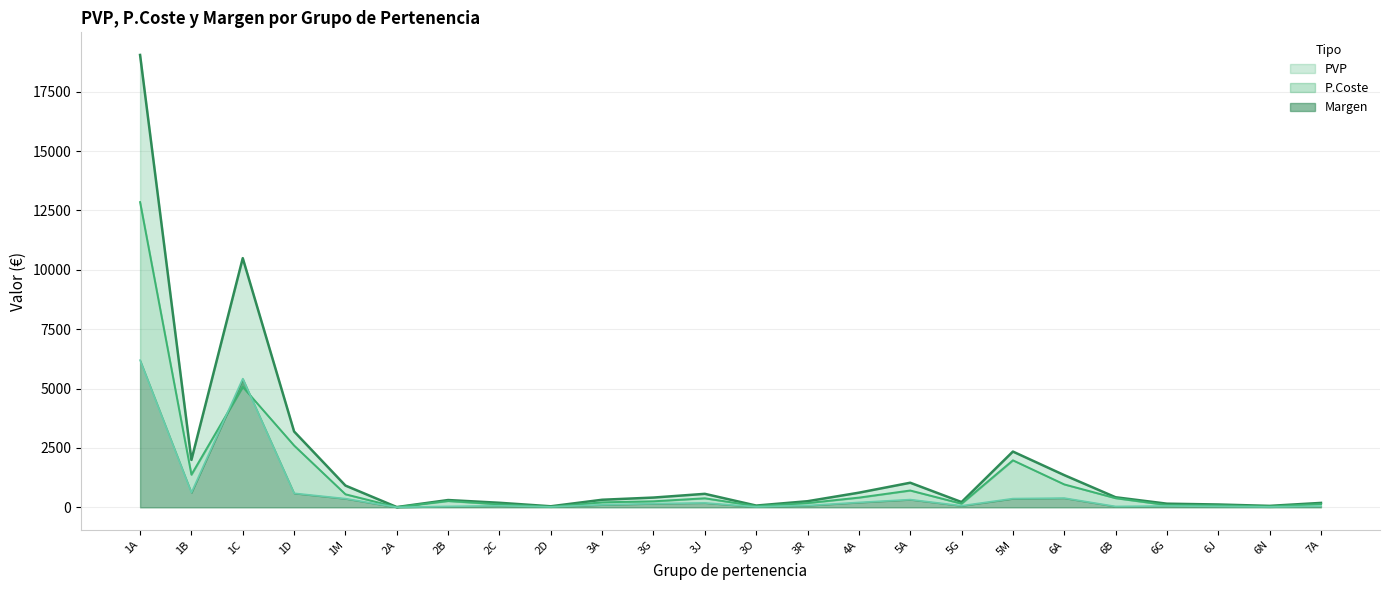

At how many categories does at least one series exceed 16891?

1